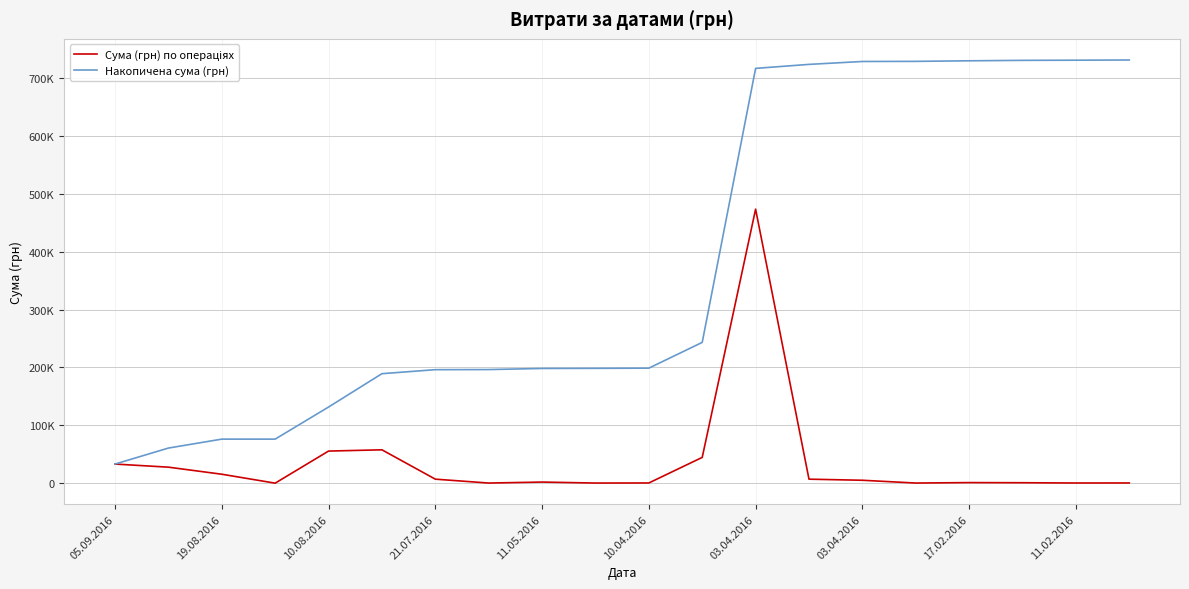

What is the value of the Сума (грн) по операціях point at the 11th from the left?

336.4